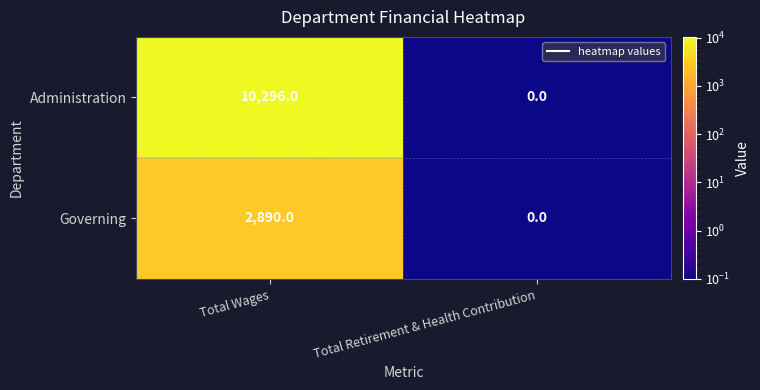

Which series has the largest range (max minus min)?

Administration